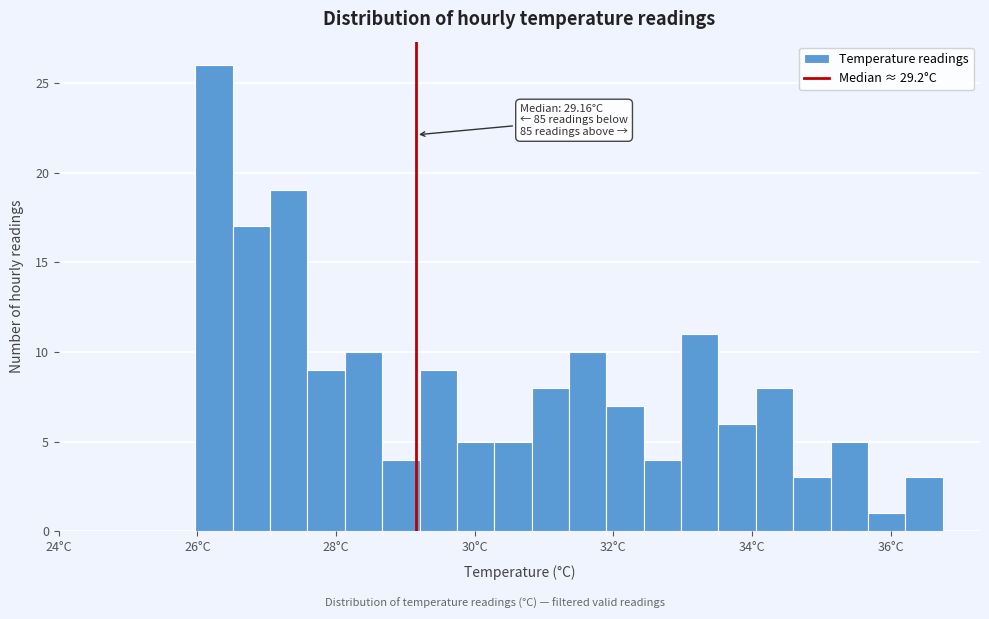

Read against the x-axis, roughly where is the centre of the tallest bar?

26.2